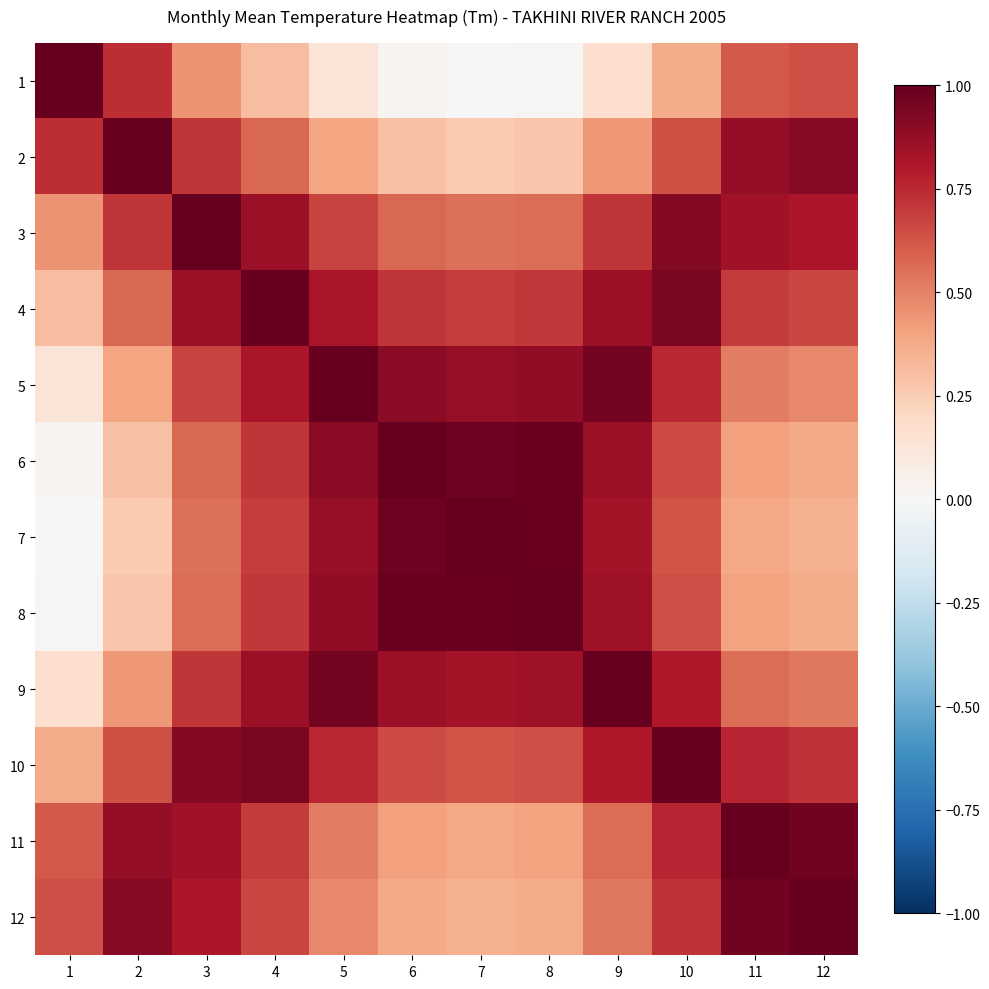

At how many categories does at least one series exceed 0?

12